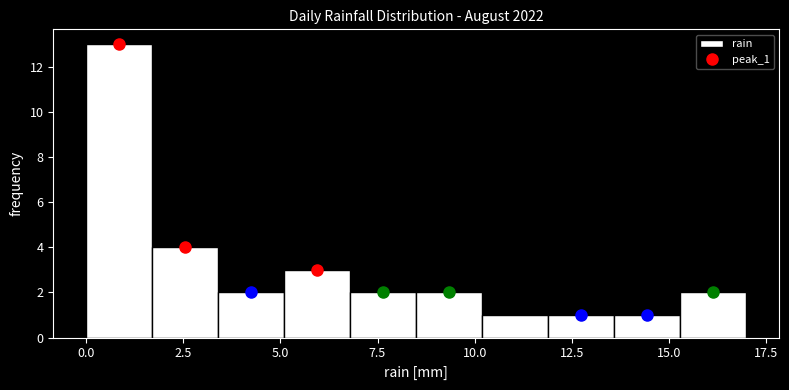

Read against the x-axis, roughly where is the centre of the tallest bar?

1.0